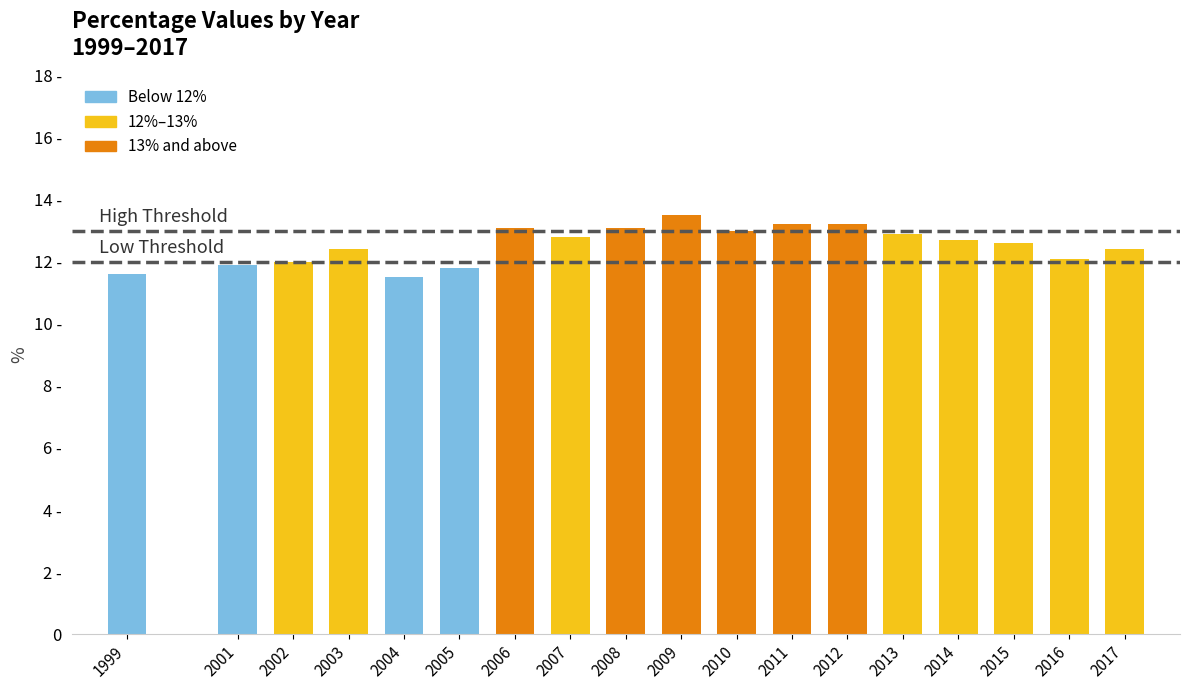

Reading left to right, what are all the values shown in this chart?

11.6	11.9	12.0	12.4	11.5	11.8	13.1	12.8	13.1	13.5	13.0	13.2	13.2	12.9	12.7	12.6	12.1	12.4